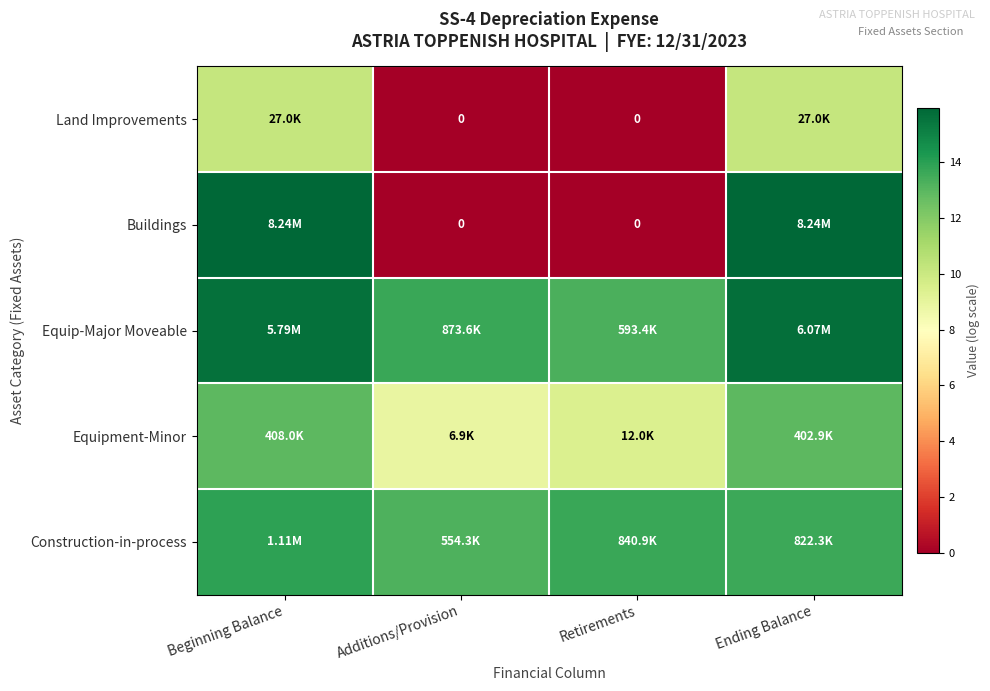

Is the value of Buildings at Beginning Balance greater than the value of Equip-Major Moveable at Retirements?

Yes